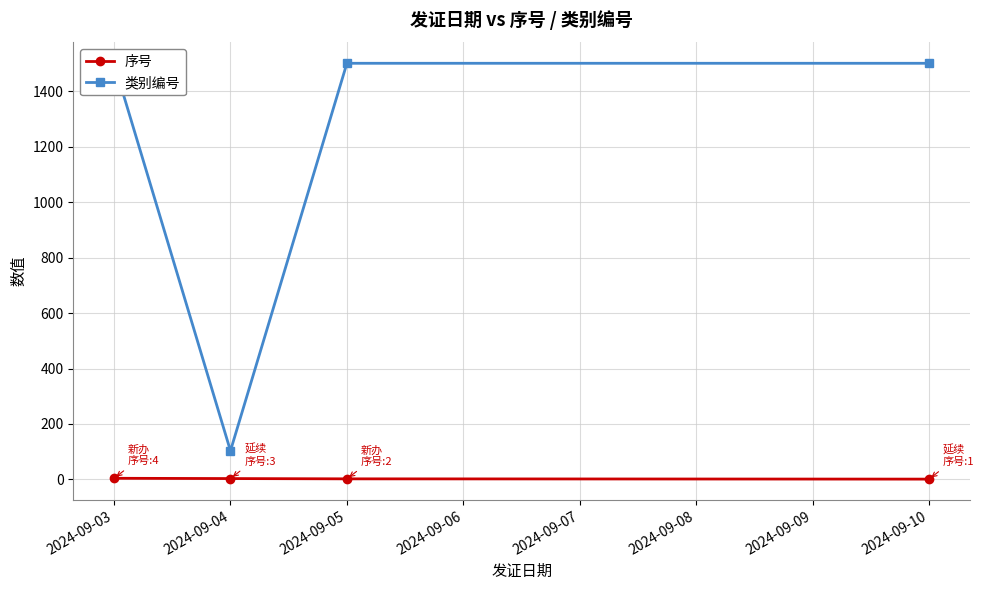

What is the sum of all 序号 values?

10